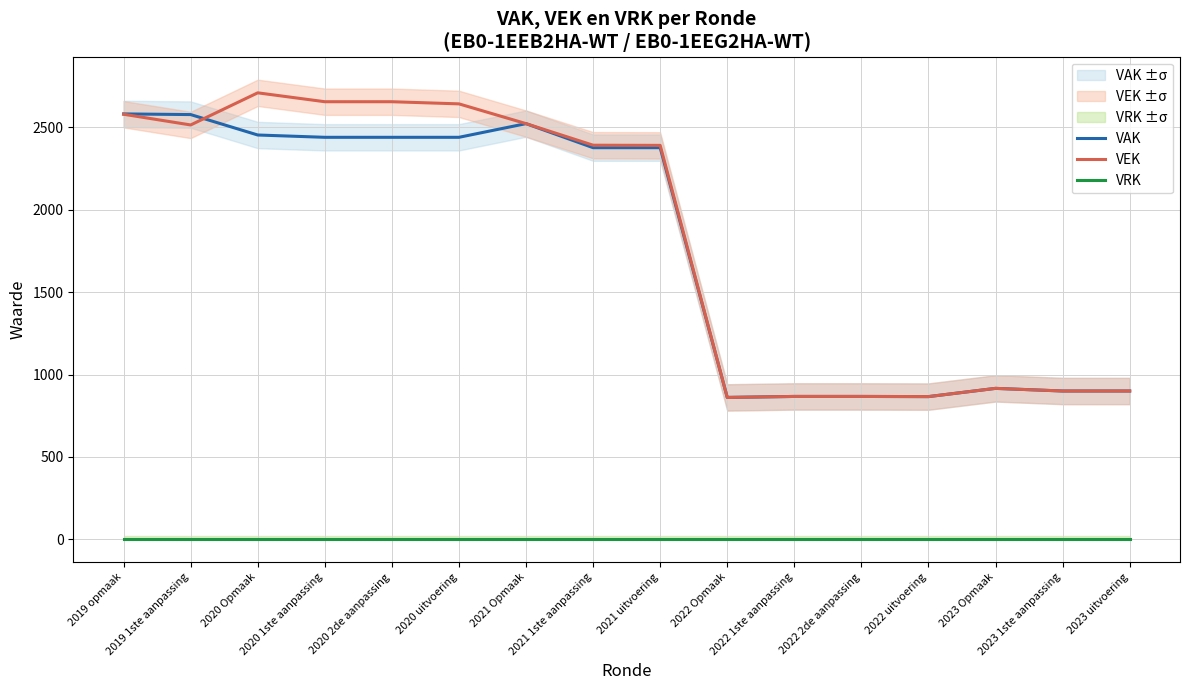

How many lines are shown in the chart?

3